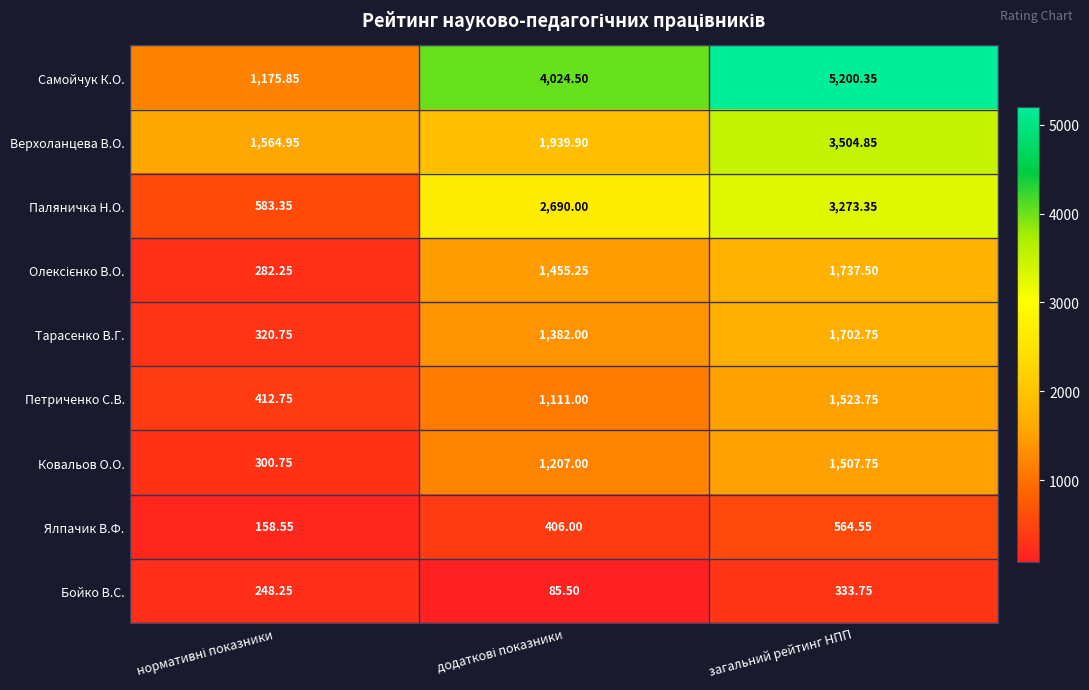

At which category is the sum across all series the highest?

загальний рейтинг НПП